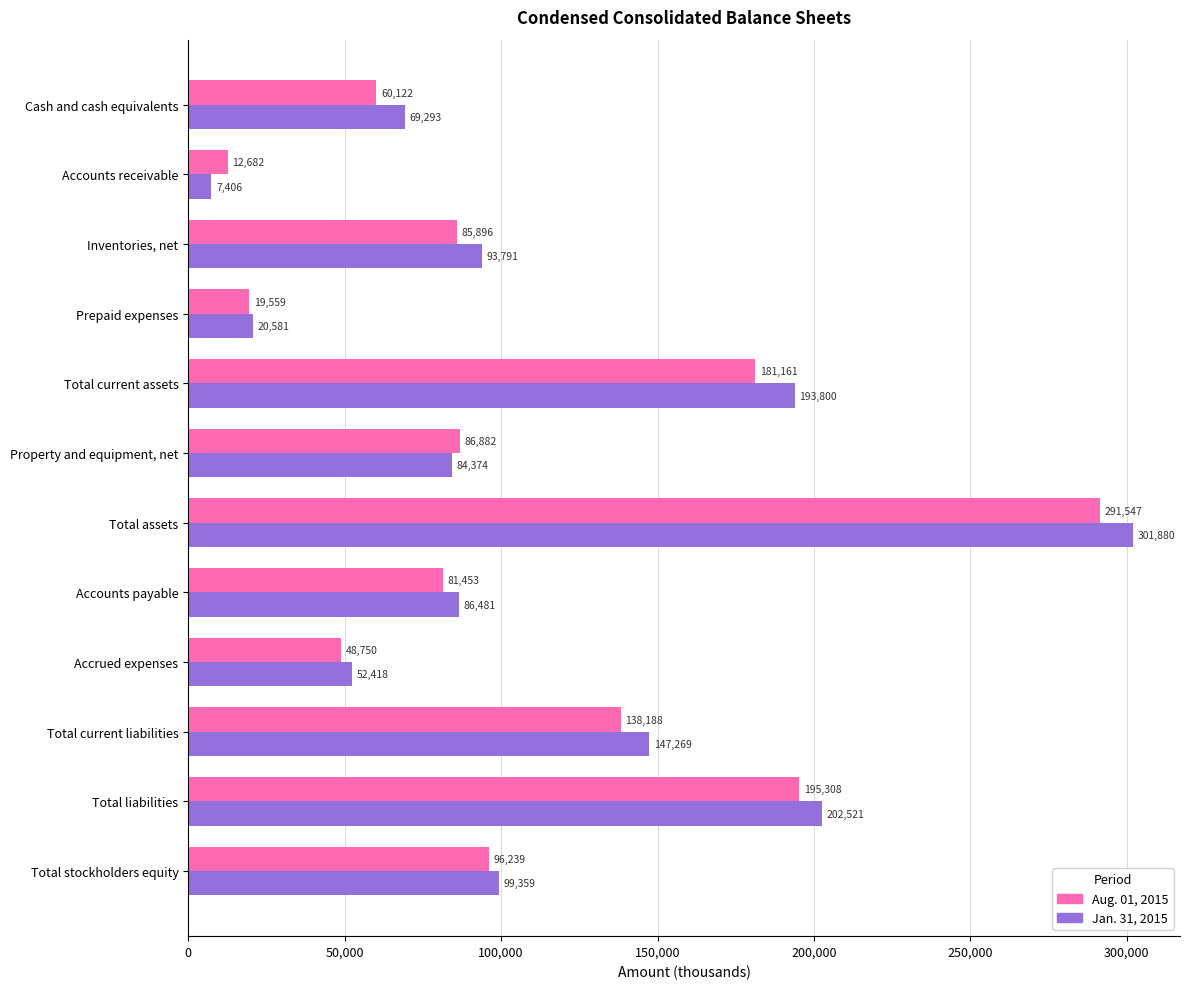

What is the spread (max minus min) of values at Property and equipment, net?

2508